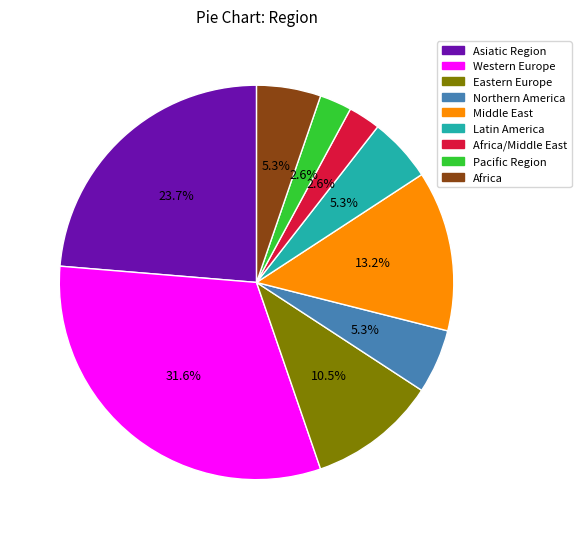

Is there a majority slice in this chart?

No